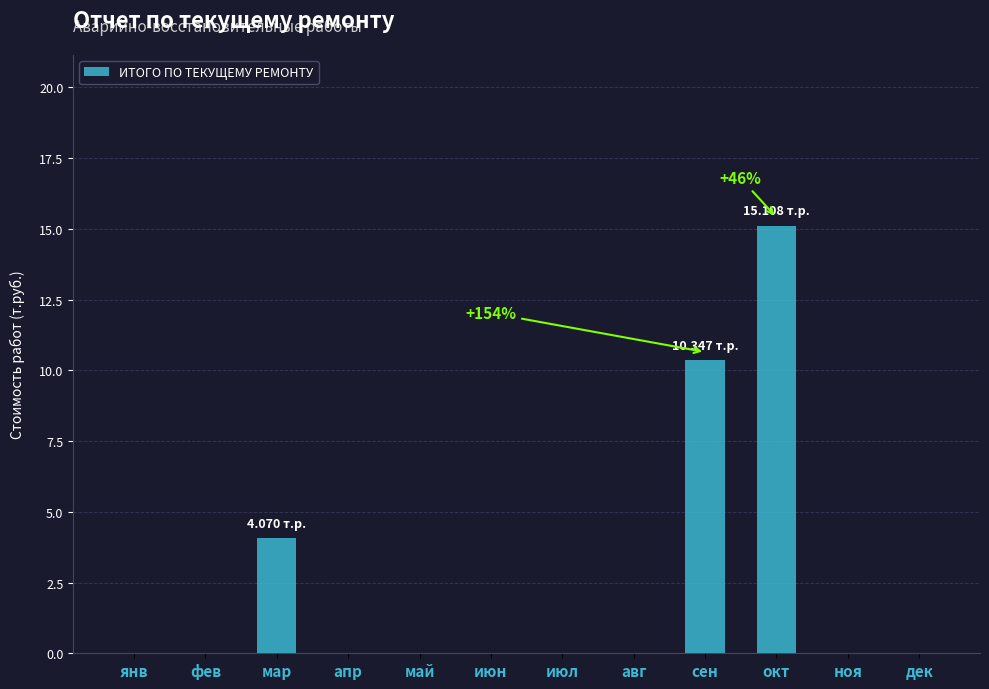

True or false: the data shows 10.3 at сен.

True